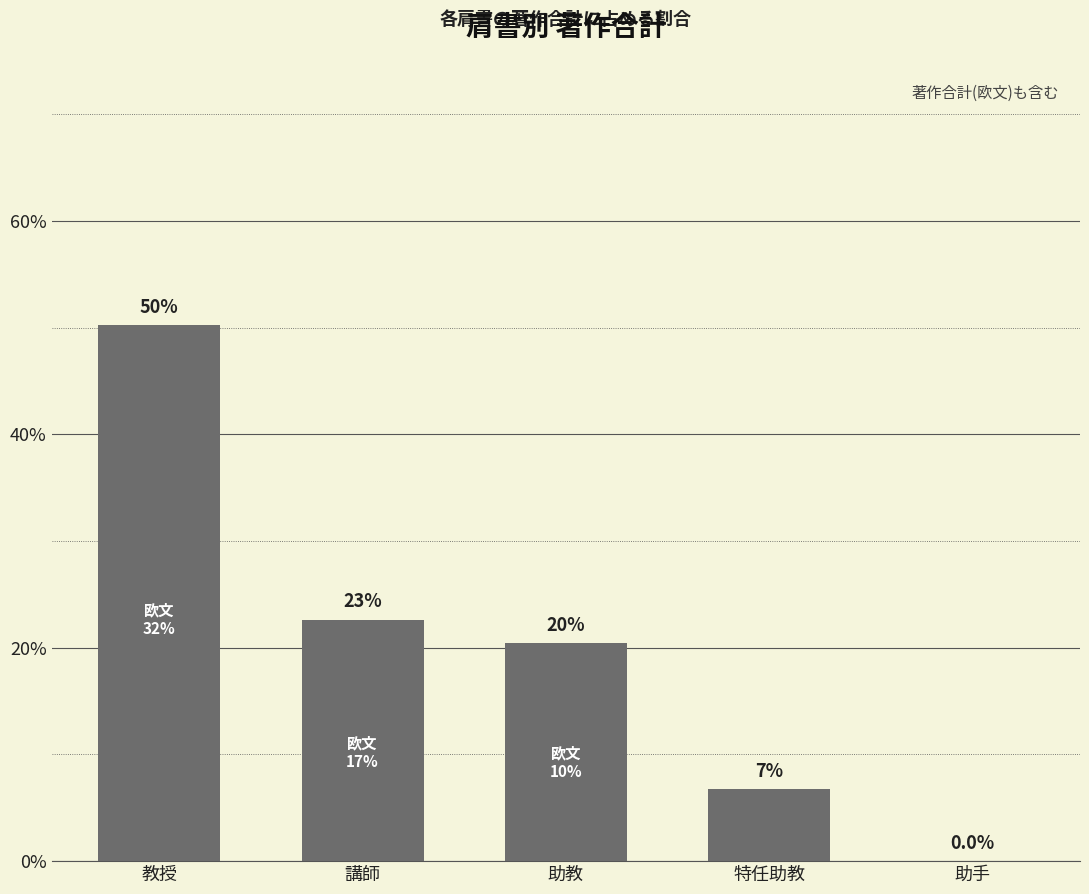

Reading left to right, transcribe all the data shown in this chart.

50.2	22.6	20.4	6.7	0.0